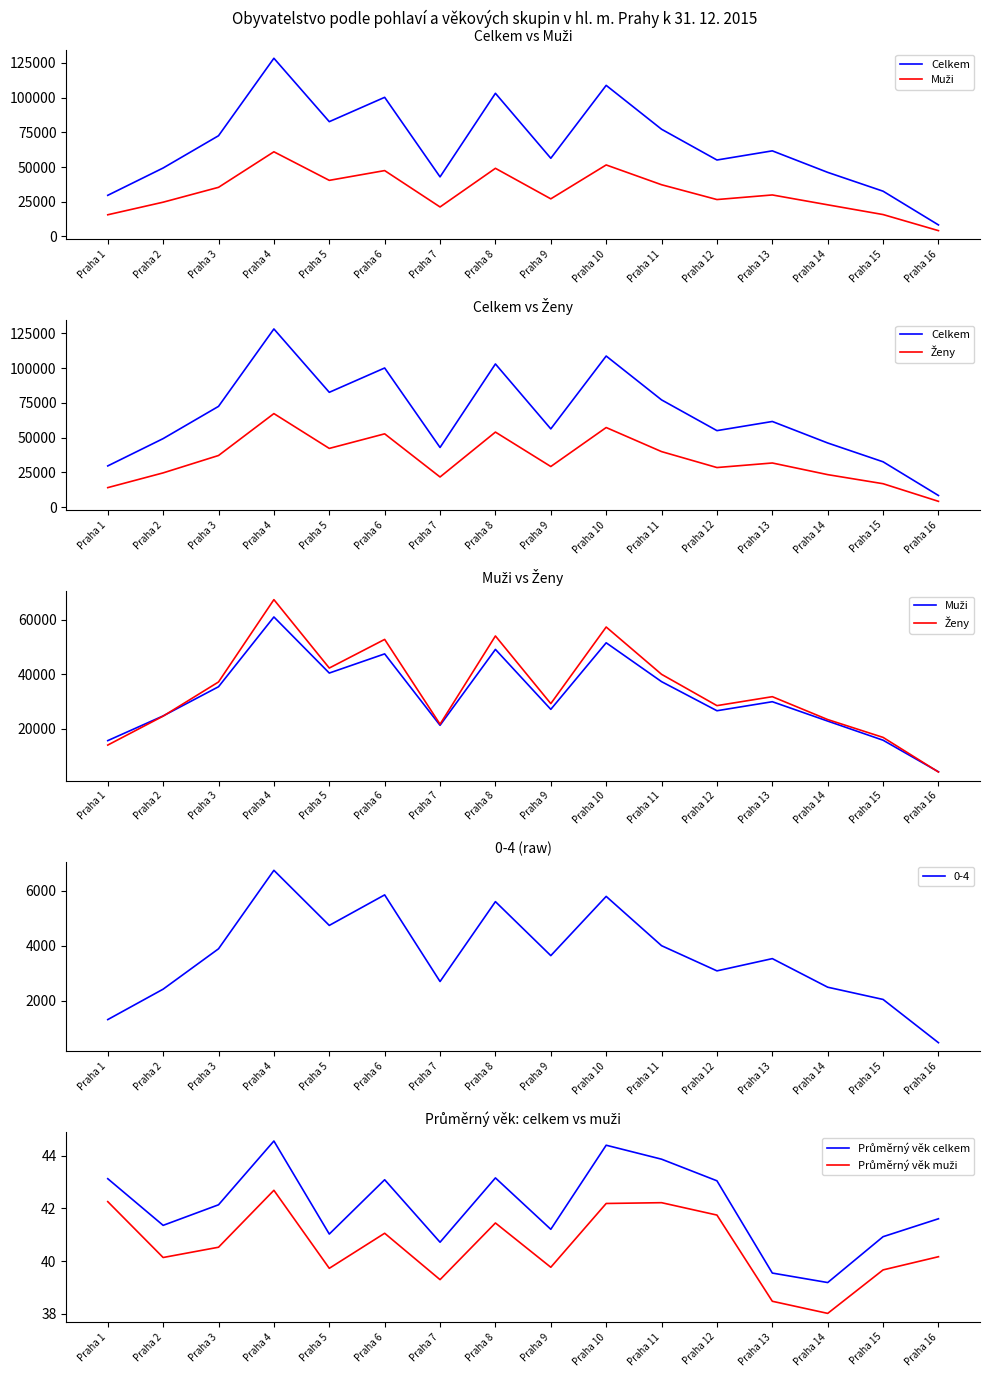

Reading right to left, list all the values displayed in this chart.

Celkem: 8320.0	32590.0	46140.0	61627.0	55040.0	77175.0	108756.0	56291.0	103049.0	42902.0	100152.0	82630.0	128259.0	72507.0	49294.0	29624.0
Muži: 4199.0	15779.0	22792.0	29892.0	26583.0	37245.0	51486.0	27094.0	49062.0	21246.0	47423.0	40397.0	60953.0	35379.0	24685.0	15629.0
Ženy: 4121.0	16811.0	23348.0	31735.0	28457.0	39930.0	57270.0	29197.0	53987.0	21656.0	52729.0	42233.0	67306.0	37128.0	24609.0	13995.0
Průměrný věk celkem: 41.6	40.9	39.2	39.5	43.0	43.9	44.4	41.2	43.2	40.7	43.1	41.0	44.6	42.1	41.4	43.1
Průměrný věk muži: 40.2	39.7	38.0	38.5	41.8	42.2	42.2	39.8	41.5	39.3	41.1	39.7	42.7	40.5	40.1	42.3